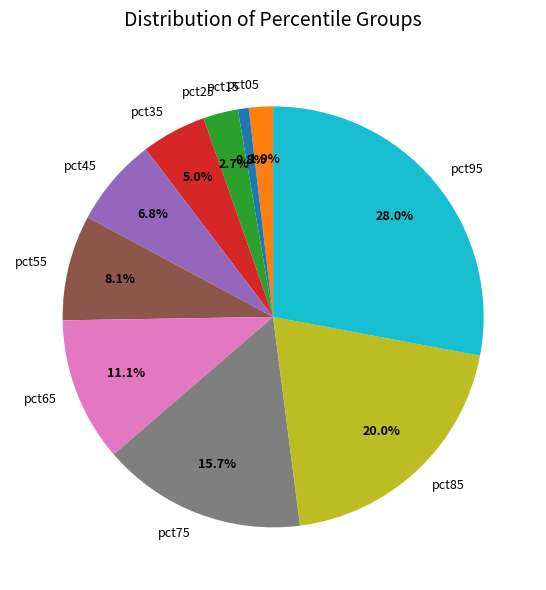

Rank the categories by value from highest to lowest.

pct95, pct85, pct75, pct65, pct55, pct45, pct35, pct25, pct05, pct15